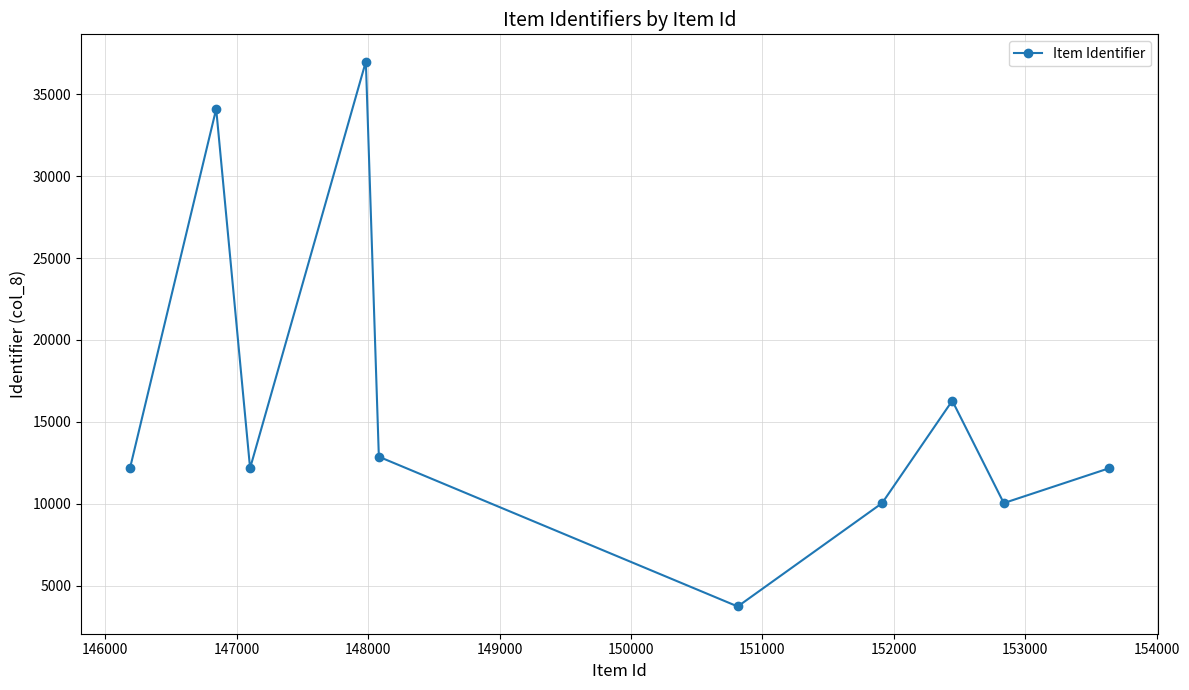

What is the smallest value displayed?

3740